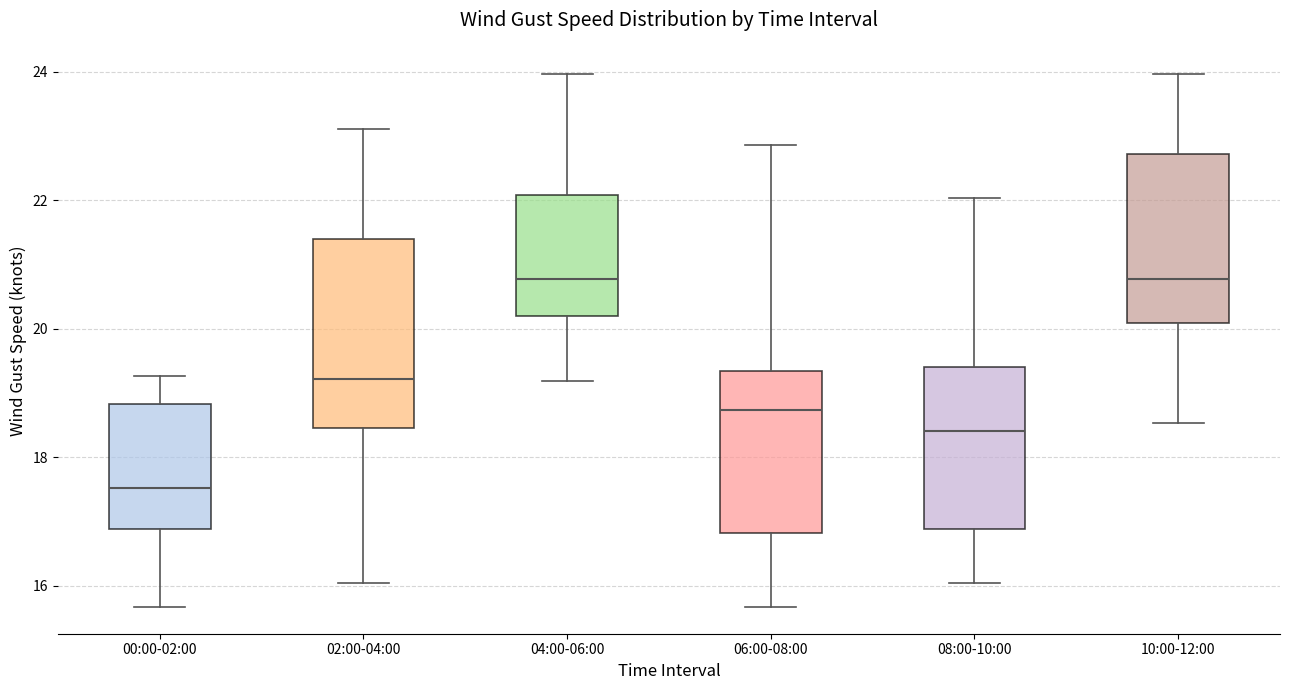

Comparing the boxes themselves (not the whiskers), which one is the tallest?

02:00-04:00